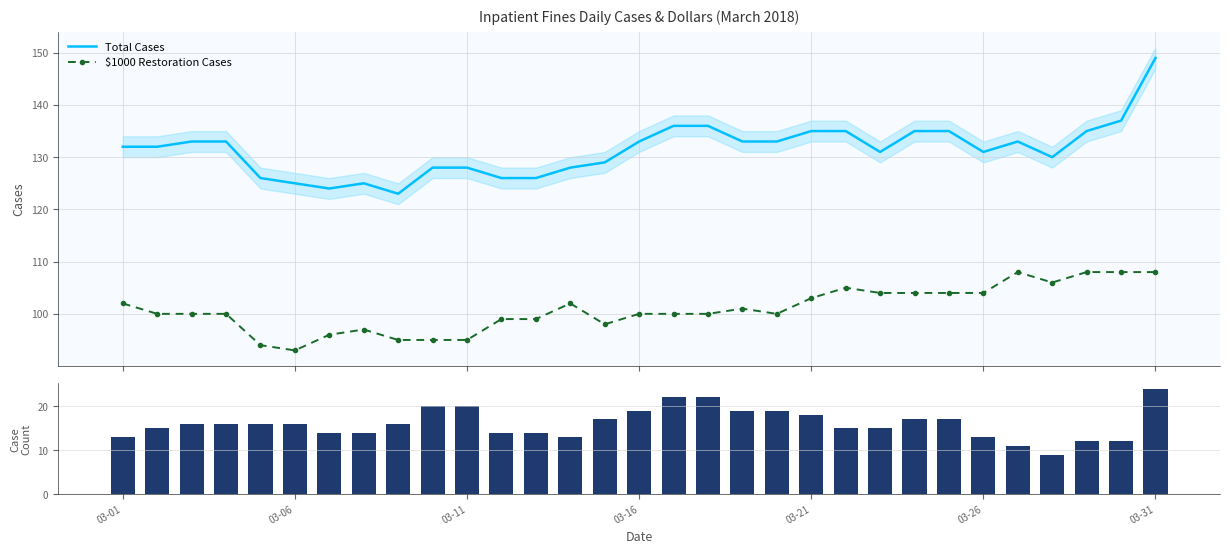

How many values in the Total Cases series exceed 132?

15